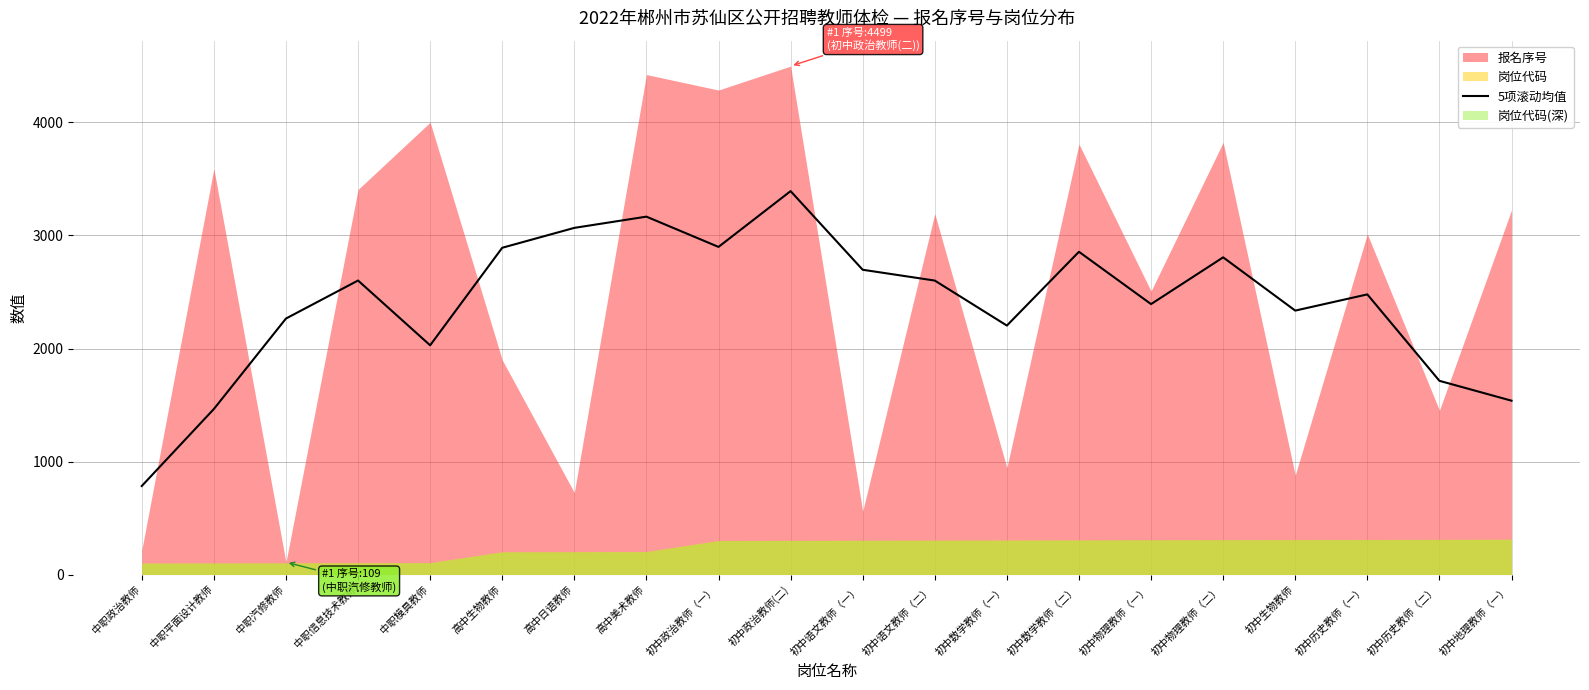

At which label does 5项滚动均值 reach its minimum?

中职政治教师